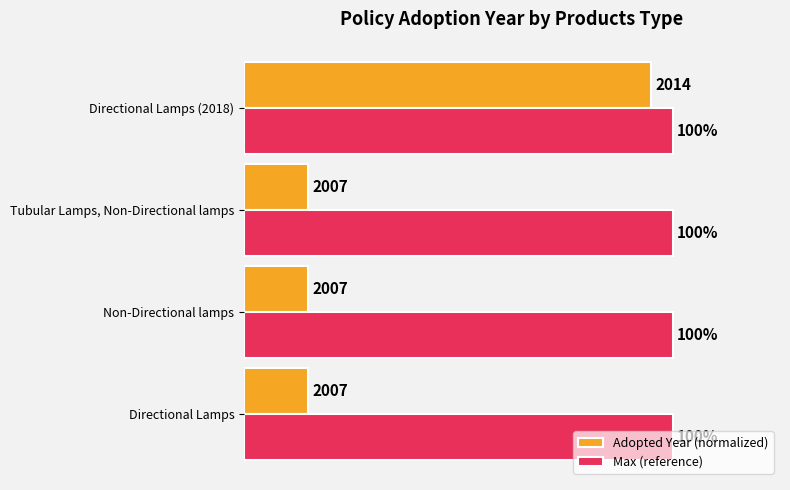

Rank the series at Directional Lamps (2018) from lowest to highest value.

Adopted Year (normalized), Max (reference)